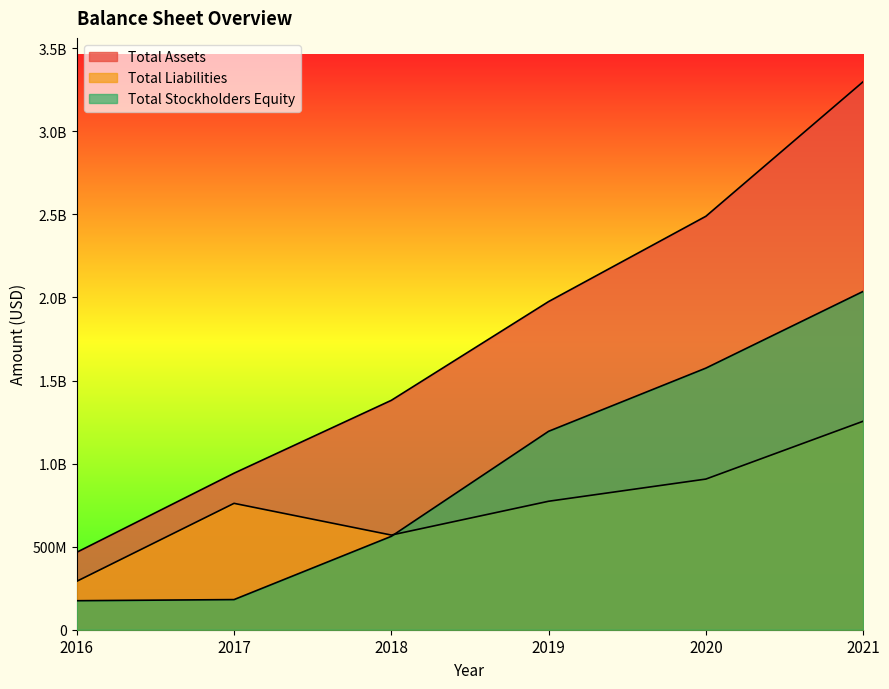

How many times do Total Stockholders Equity and Total Liabilities cross each other?

1